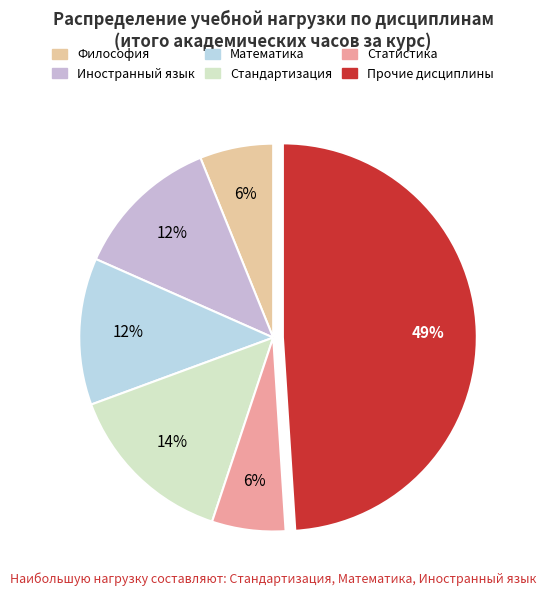

How many slices are in this pie chart?

6